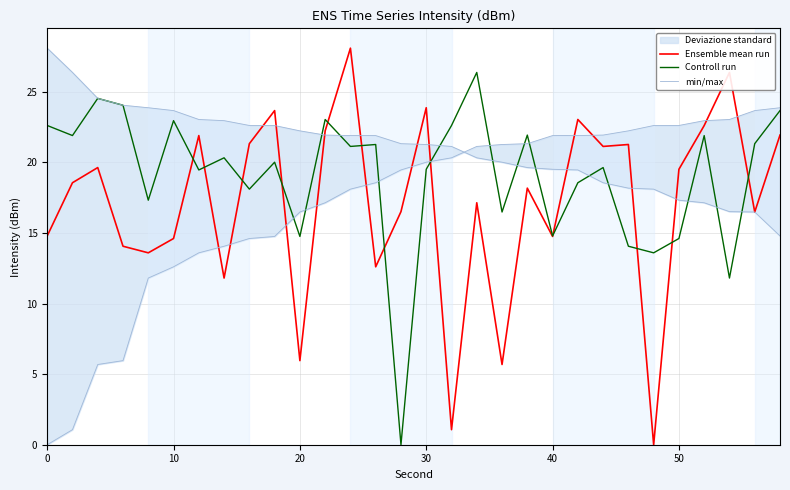

What is the maximum value for Ensemble mean run?

28.1